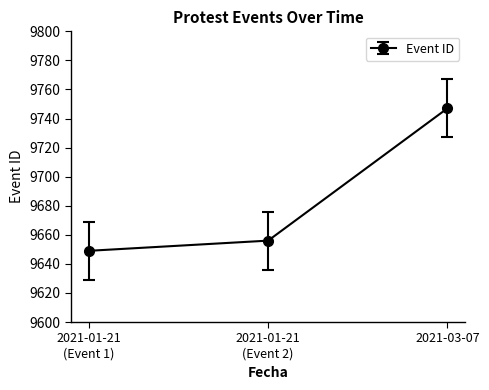

How many distinct data groups are displayed?

1